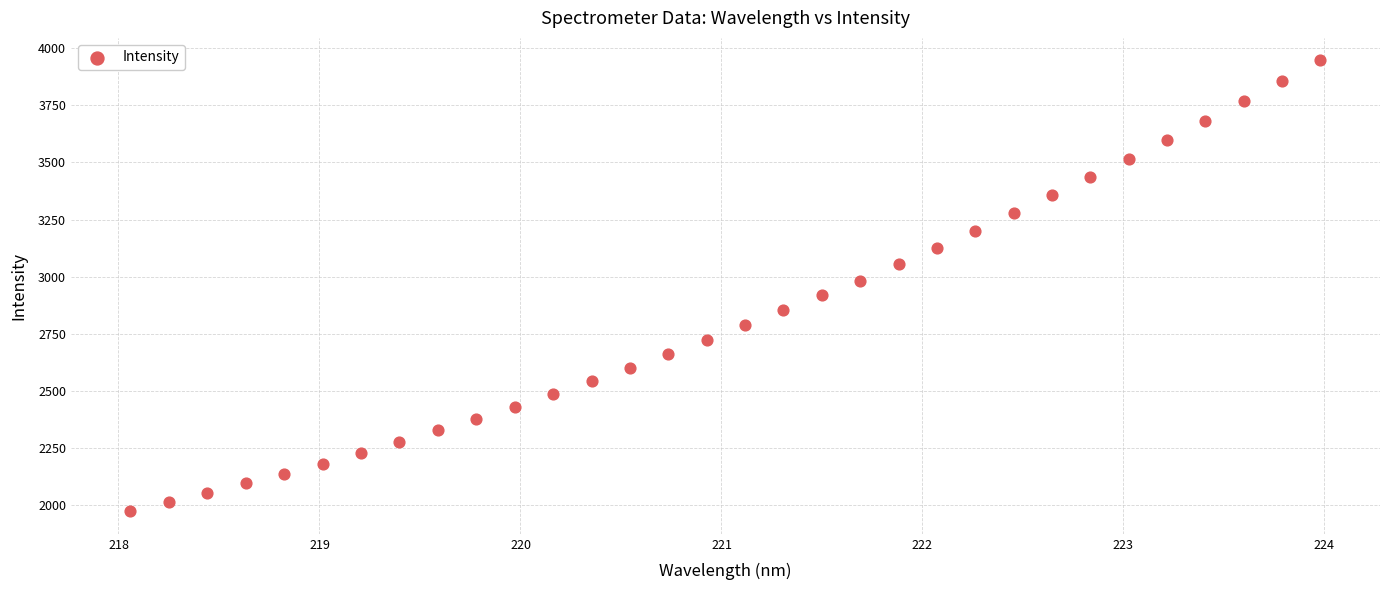

What is the range of X values (max minus min)?

5.9